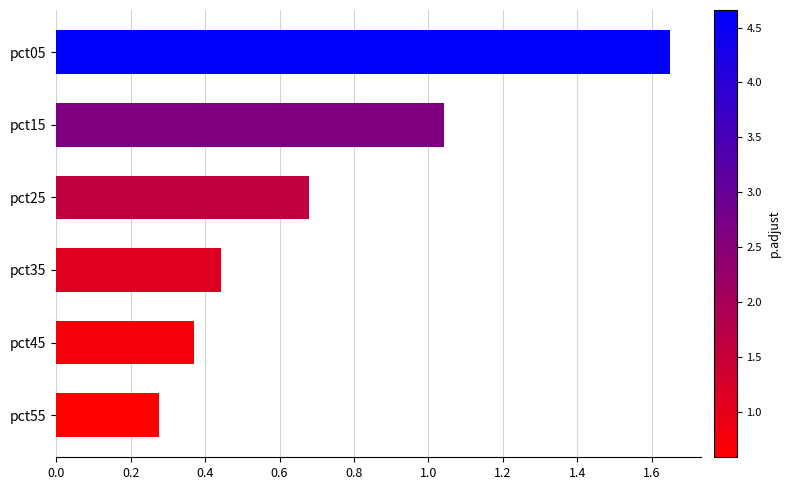

What is the difference between the maximum and second lowest values?

1.3